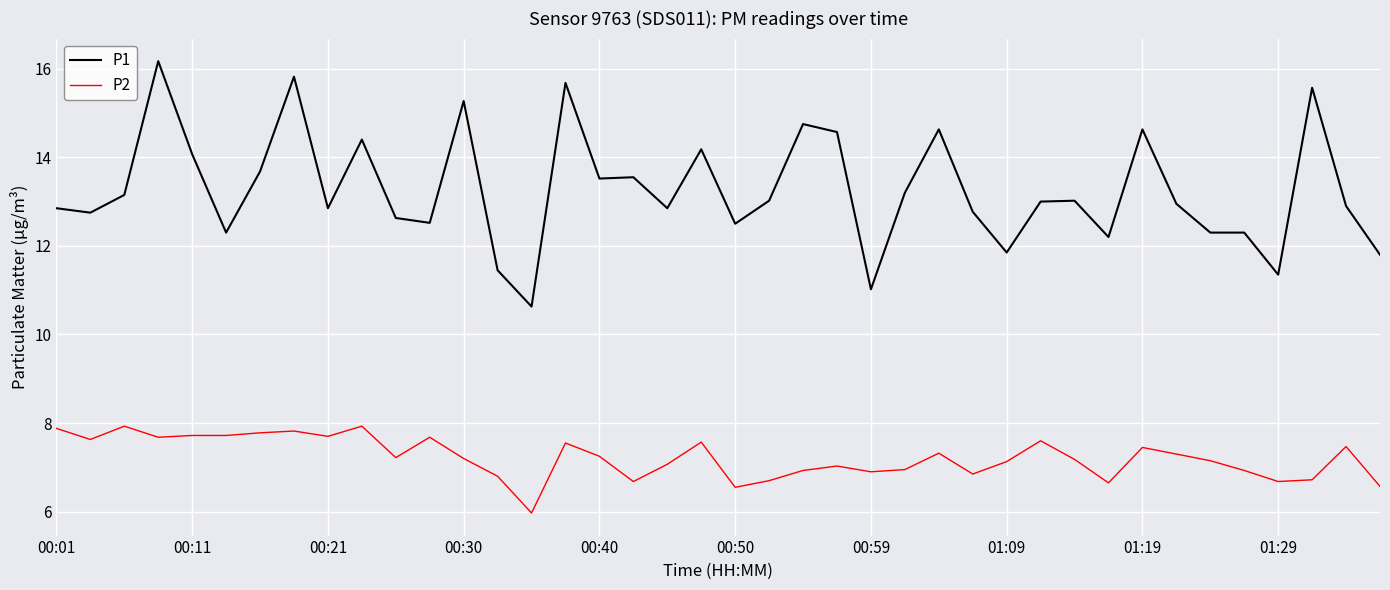

What is the minimum value for P1?

10.6